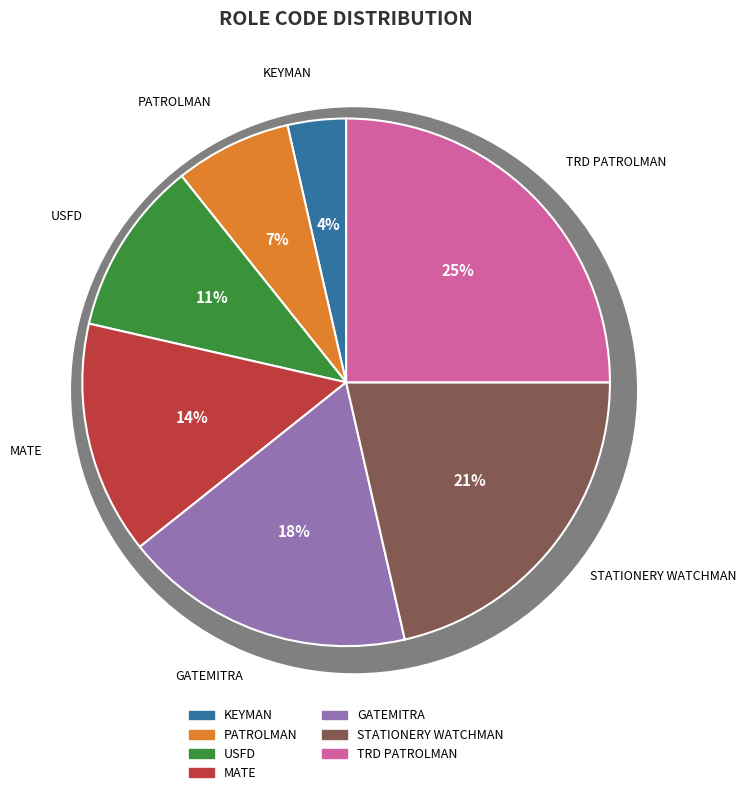

To the nearest percent, what is the average slice percentage?

14%